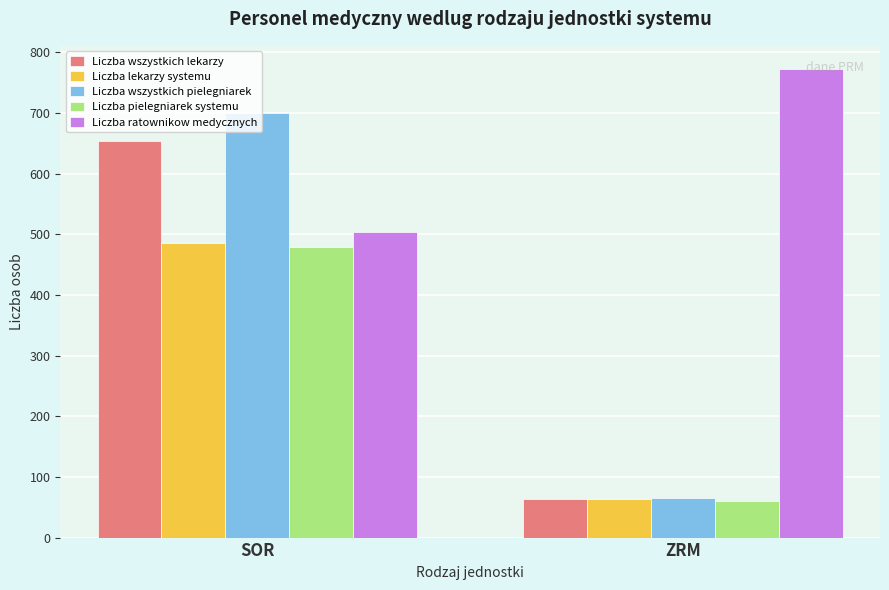

At SOR, list the series in order from largest to smallest.

Liczba wszystkich pielegniarek, Liczba wszystkich lekarzy, Liczba ratownikow medycznych, Liczba lekarzy systemu, Liczba pielegniarek systemu